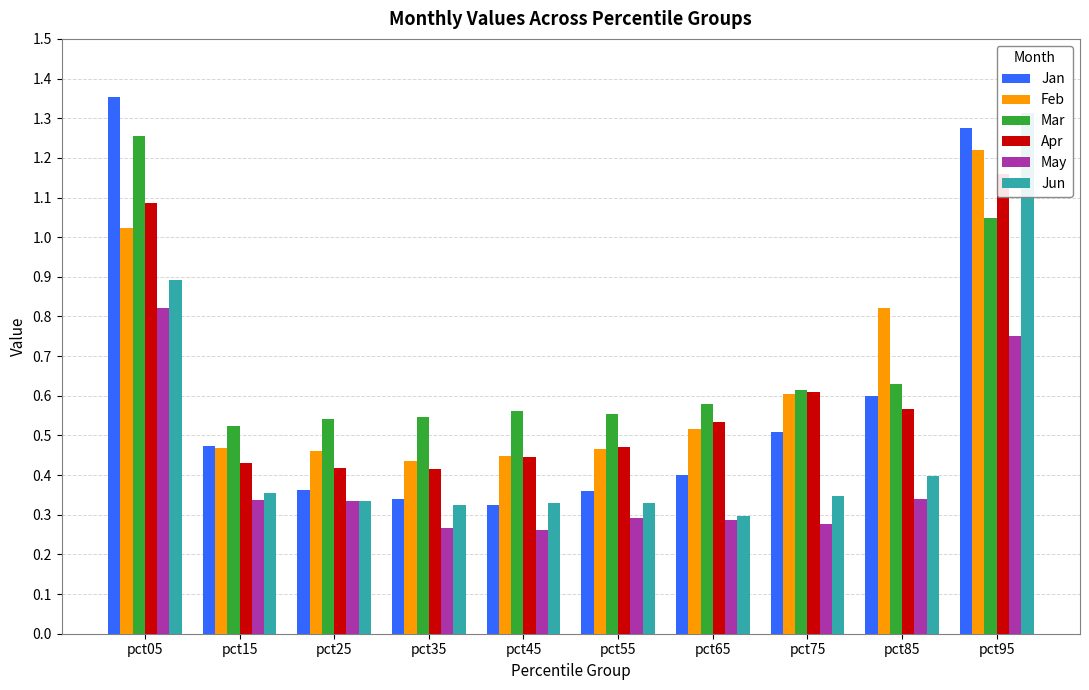

What is the minimum value shown in the chart?

0.3